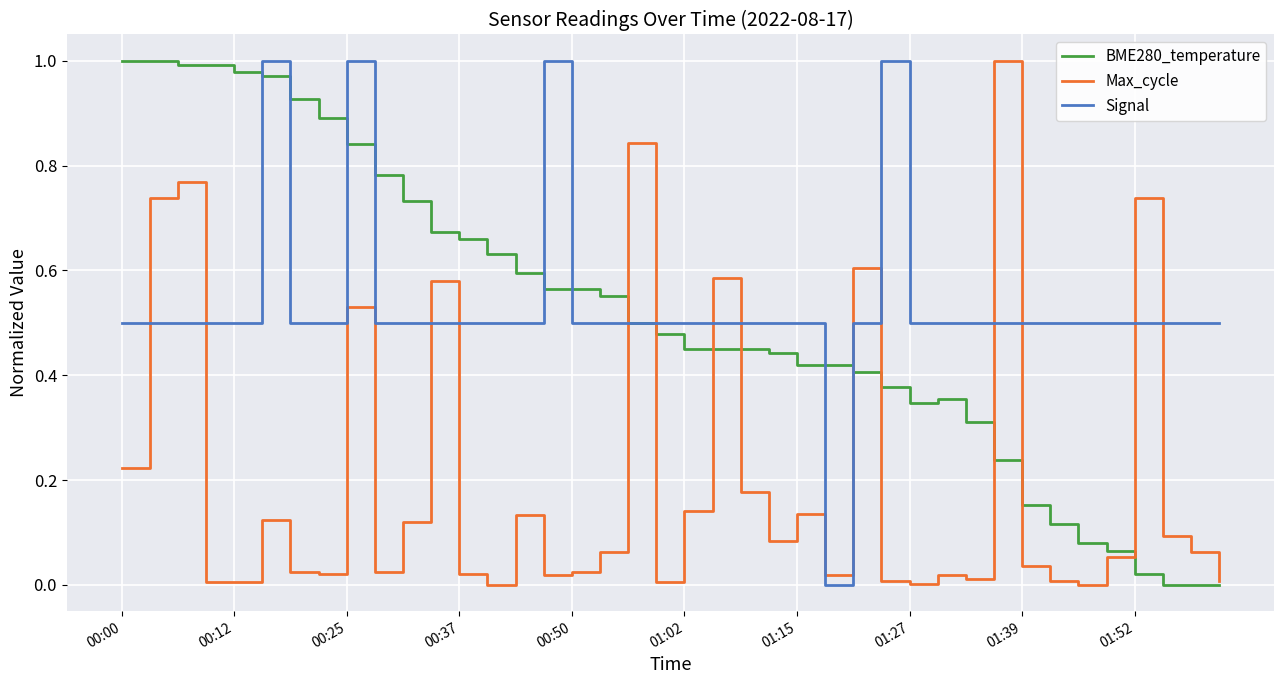

True or false: Signal and Max_cycle cross at least once.

True